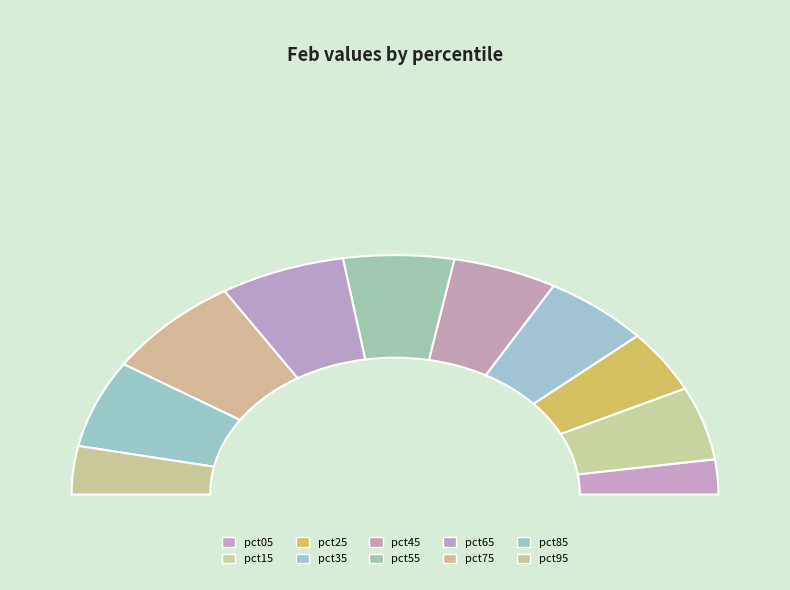

To the nearest percent, what is the average slice percentage?

10%